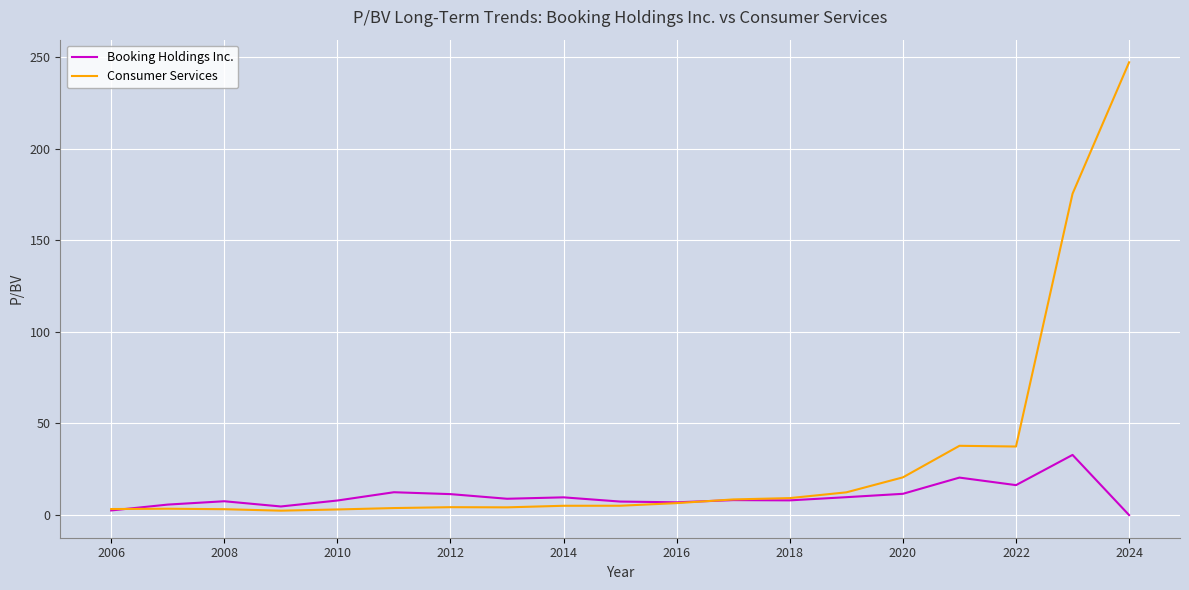

What are all the series names shown in the legend?

Booking Holdings Inc., Consumer Services